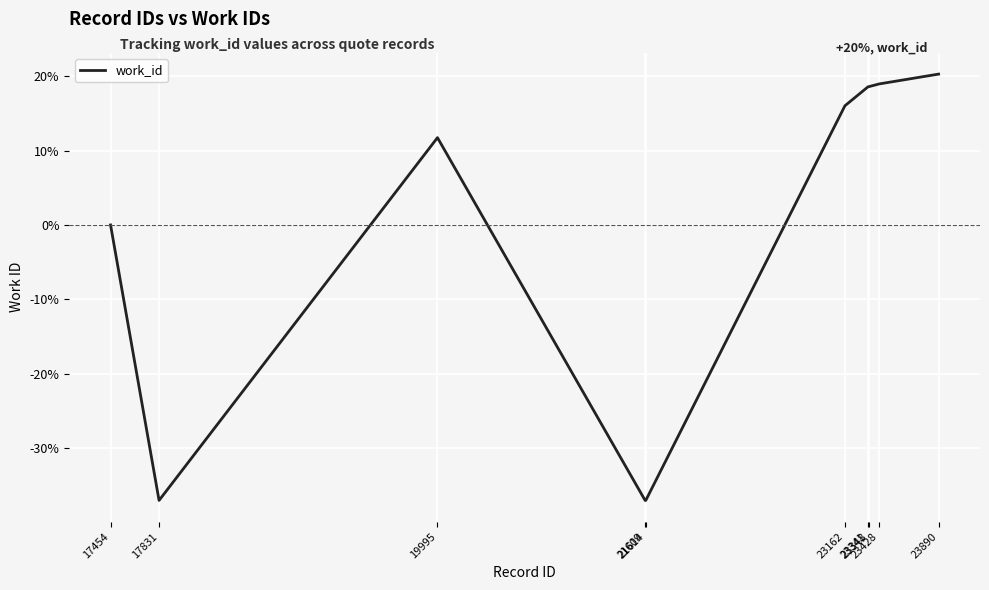

What is the difference between the maximum and minimum values?

57.4